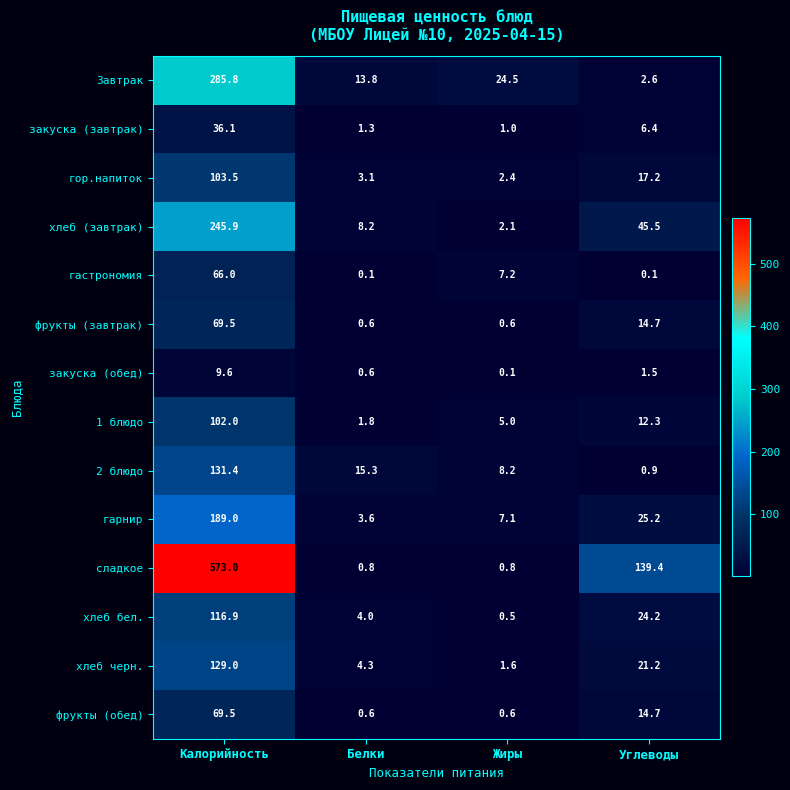

What is the sum of all 1 блюдо values?

121.1